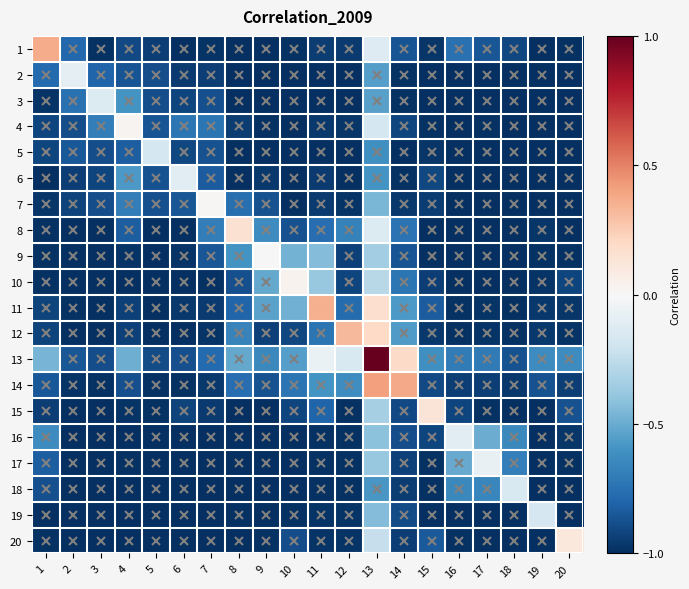

How many series are shown in this chart?

20